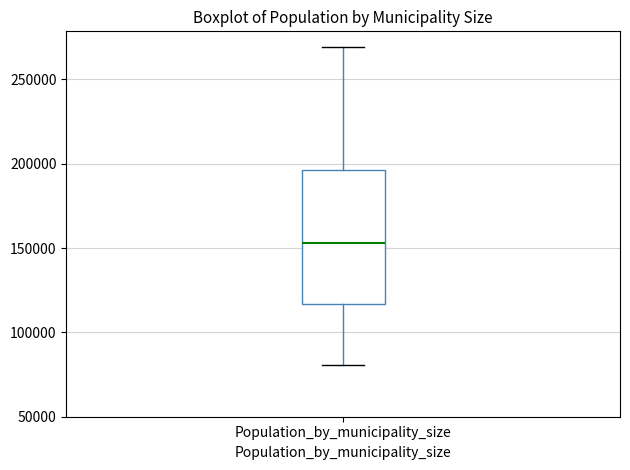

Transcribe this box plot: give where the median line is, the range the box spans, and where the two whiskers end, as read against the y-axis. The values are not printed on the chart, so give them approximately, as read against the axis.

median 155000, box 115000 to 195000, whiskers 80000 to 270000